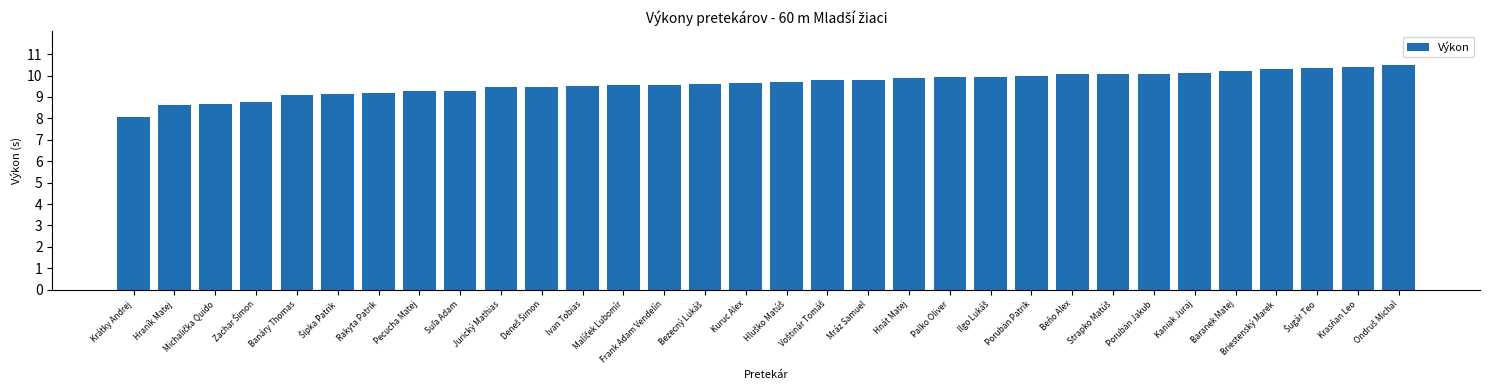

What is the value of the 24th bar from the left?

10.1